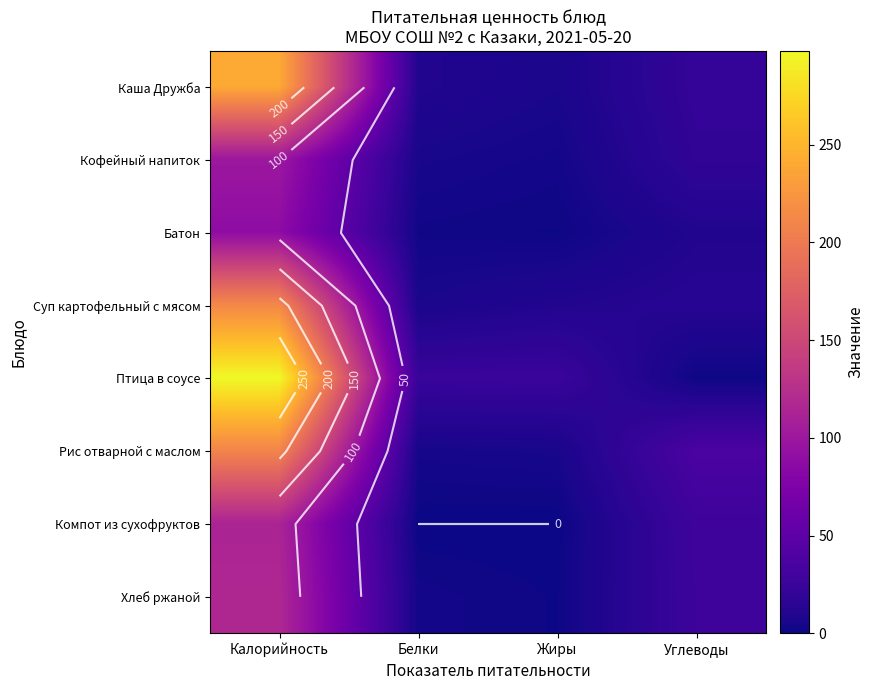

At which category is the sum across all series the highest?

Калорийность